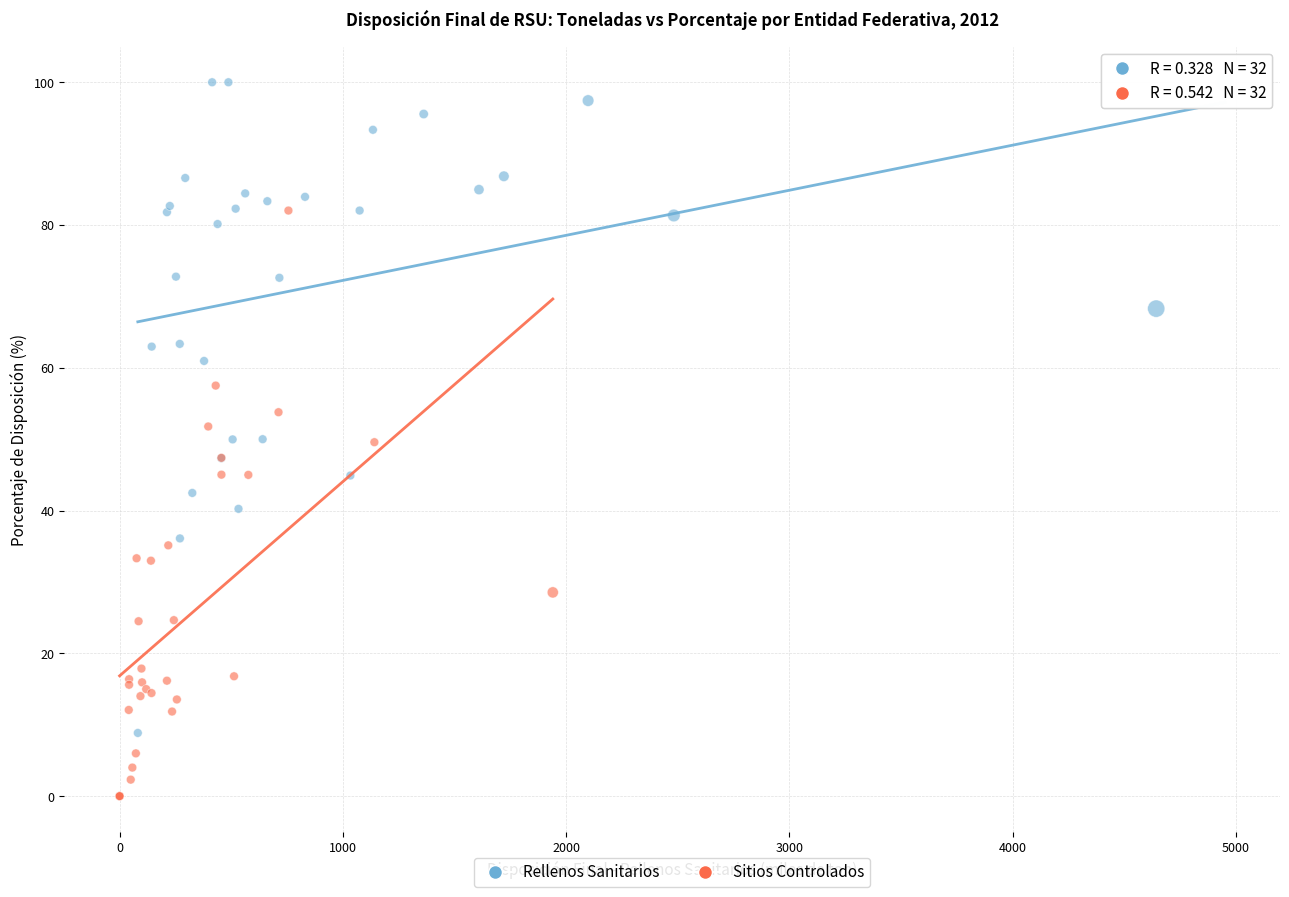

Which series reaches the minimum Y coordinate?

Sitios Controlados